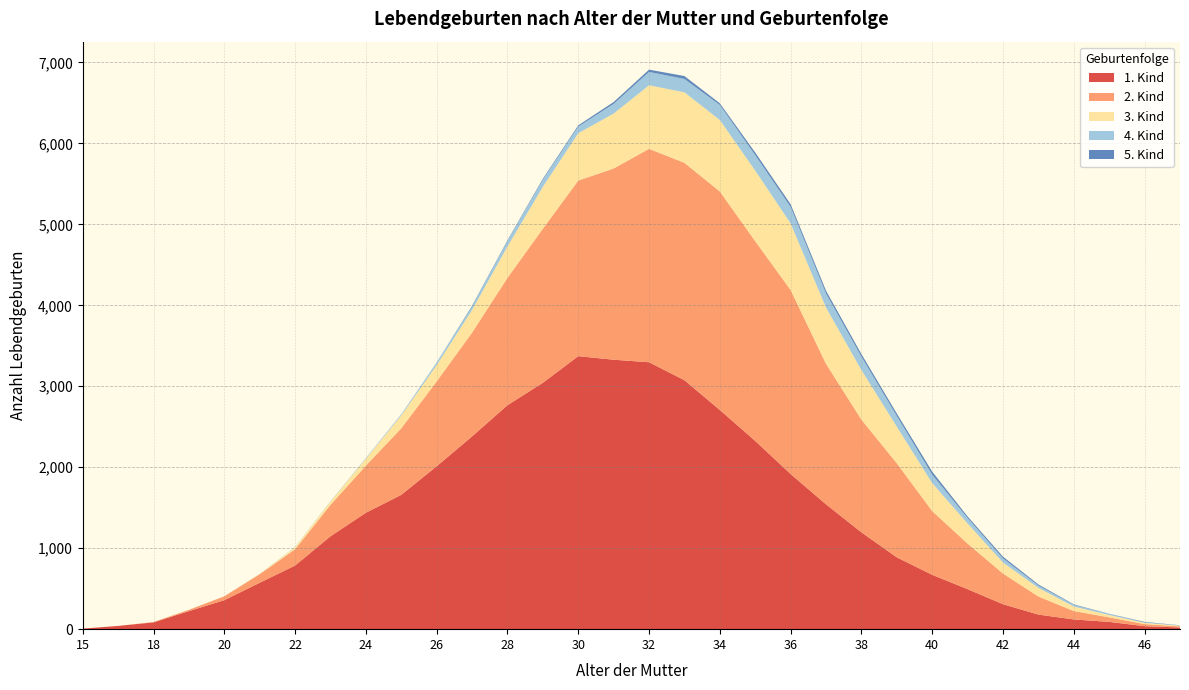

Reading left to right, list all the values displayed in this chart.

1. Kind: 15=7	17=40	18=84	19=223	20=358	21=573	22=786	23=1147	24=1438	25=1659	26=2012	27=2381	28=2766	29=3043	30=3372	31=3328	32=3297	33=3075	34=2707	35=2325	36=1916	37=1542	38=1196	39=887	40=671	41=494	42=308	43=180	44=120	45=90	46=37	47=21
2. Kind: 15=0	17=0	18=4	19=16	20=48	21=106	22=201	23=388	24=582	25=822	26=1048	27=1282	28=1573	29=1903	30=2169	31=2362	32=2636	33=2685	34=2699	35=2467	36=2273	37=1735	38=1392	39=1162	40=787	41=563	42=379	43=223	44=104	45=56	46=26	47=13
3. Kind: 15=0	17=0	18=0	19=0	20=1	21=4	22=25	23=41	24=86	25=159	26=202	27=280	28=388	29=518	30=585	31=679	32=785	33=871	34=883	35=872	36=823	37=695	38=613	39=452	40=346	41=248	42=136	43=107	44=56	45=29	46=15	47=9
4. Kind: 15=0	17=0	18=0	19=0	20=0	21=1	22=3	23=2	24=8	25=11	26=31	27=41	28=68	29=87	30=82	31=119	32=165	33=165	34=186	35=191	36=203	37=174	38=165	39=132	40=105	41=67	42=51	43=28	44=20	45=12	46=6	47=3
5. Kind: 15=0	17=0	18=0	19=0	20=0	21=0	22=0	23=1	24=0	25=2	26=1	27=10	28=8	29=12	30=15	31=23	32=28	33=36	34=20	35=32	36=33	37=34	38=31	39=30	40=36	41=20	42=21	43=14	44=6	45=3	46=6	47=2